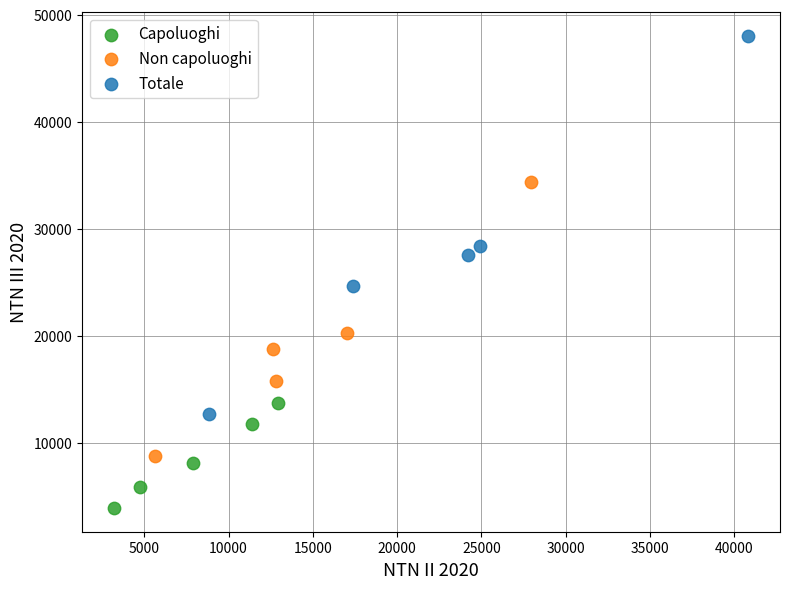

Which series has the widest spread of Y values?

Totale